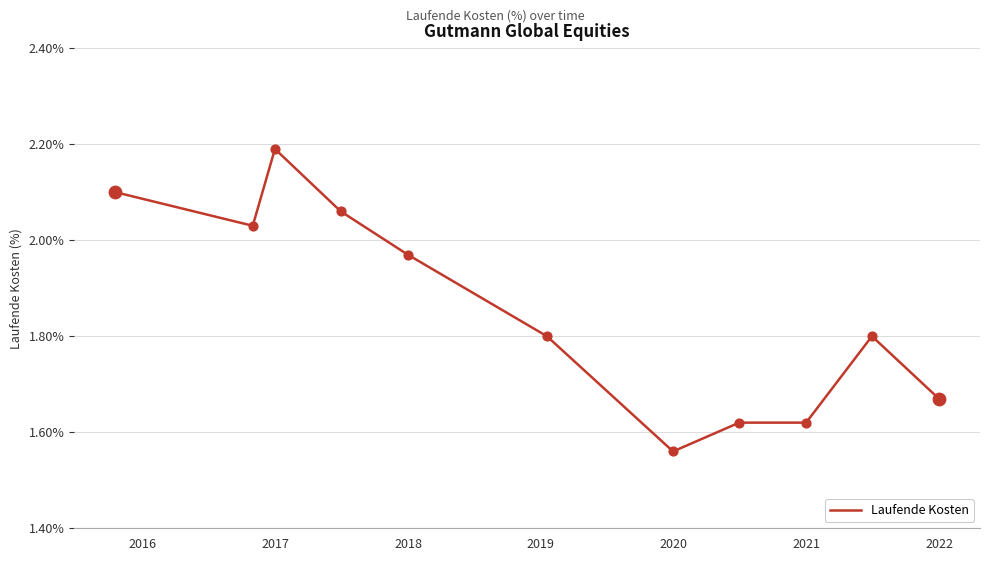

What is the difference between the maximum and minimum values?

0.6